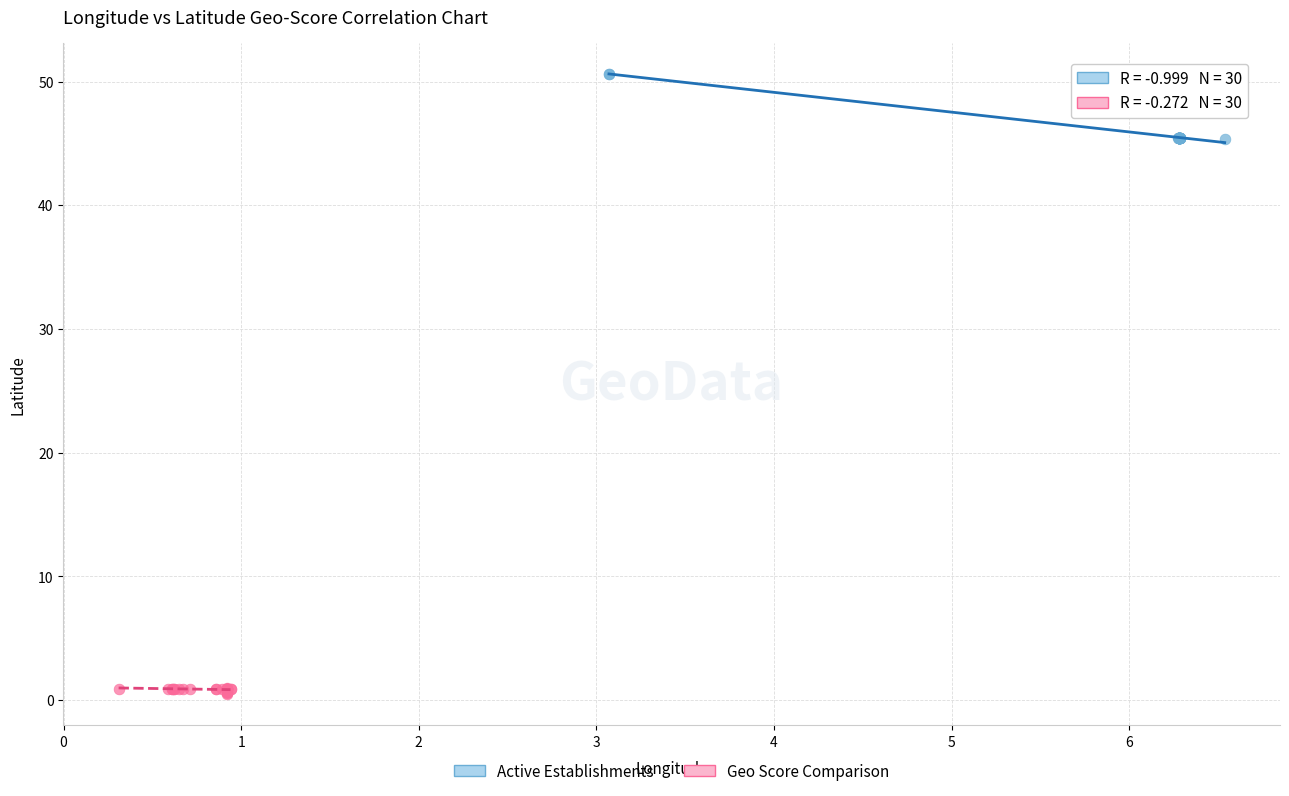

Which series reaches the minimum Y coordinate?

Geo Score Comparison